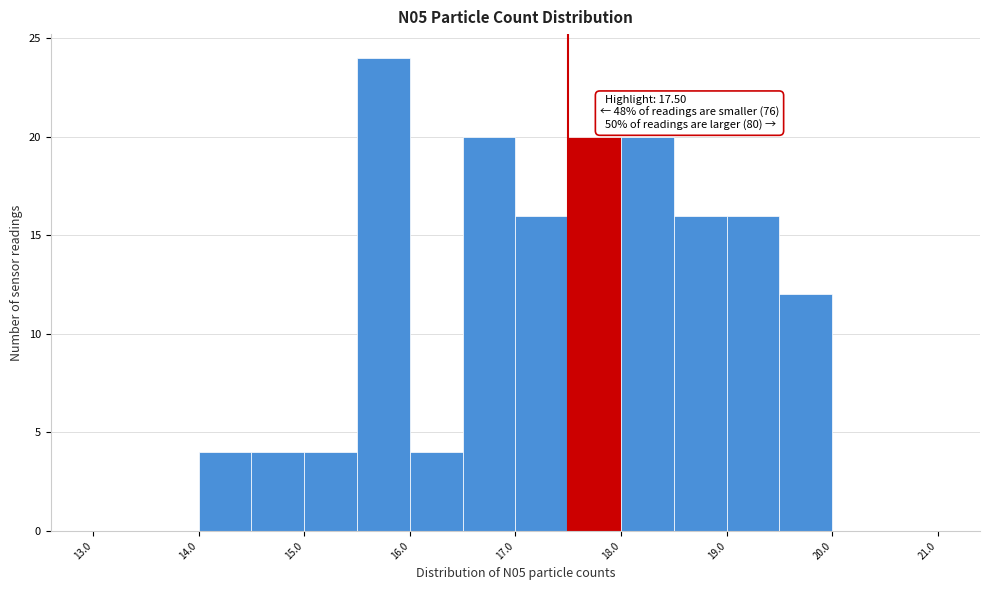

Over which range of the x-axis is the bar tallest?

15.5 to 16.0